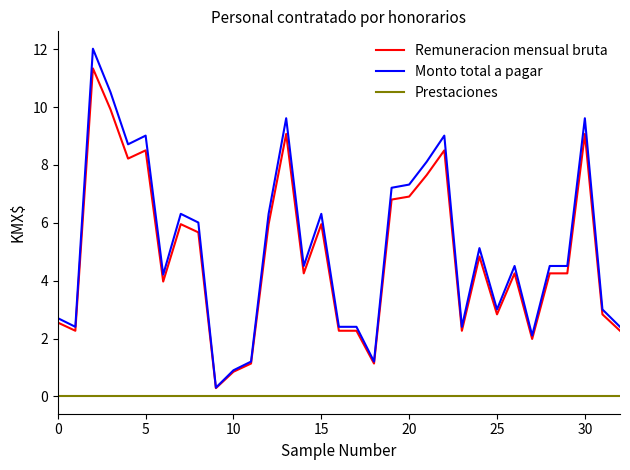

Which series has the widest spread of values?

Monto total a pagar